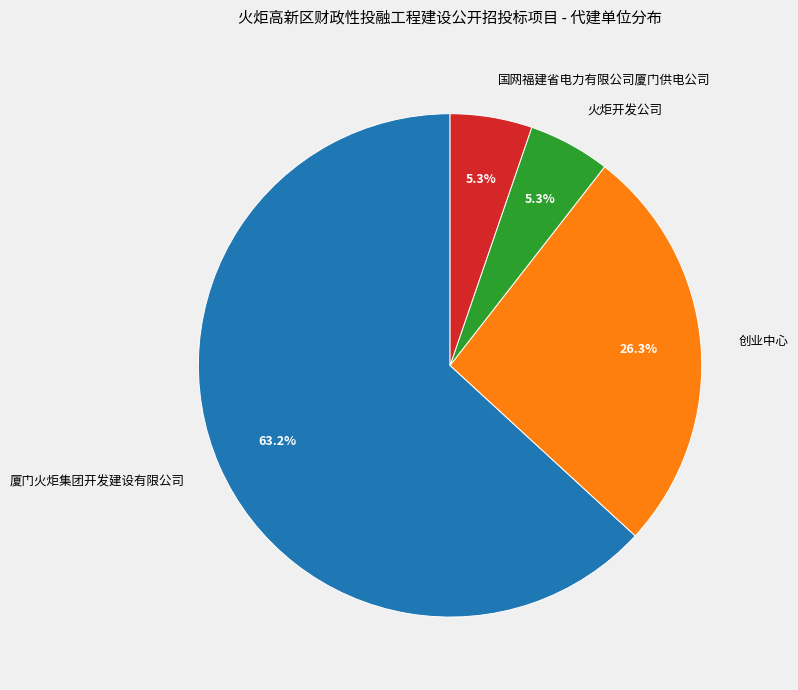

Which slice represents more than half of the pie?

厦门火炬集团开发建设有限公司